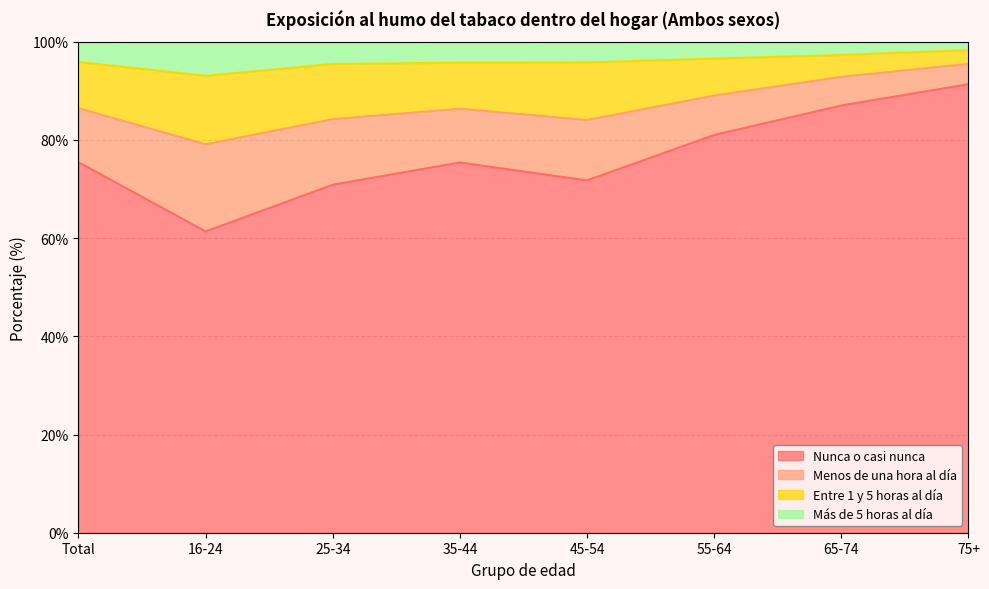

What is the total value across all series at 35-44?

100.0